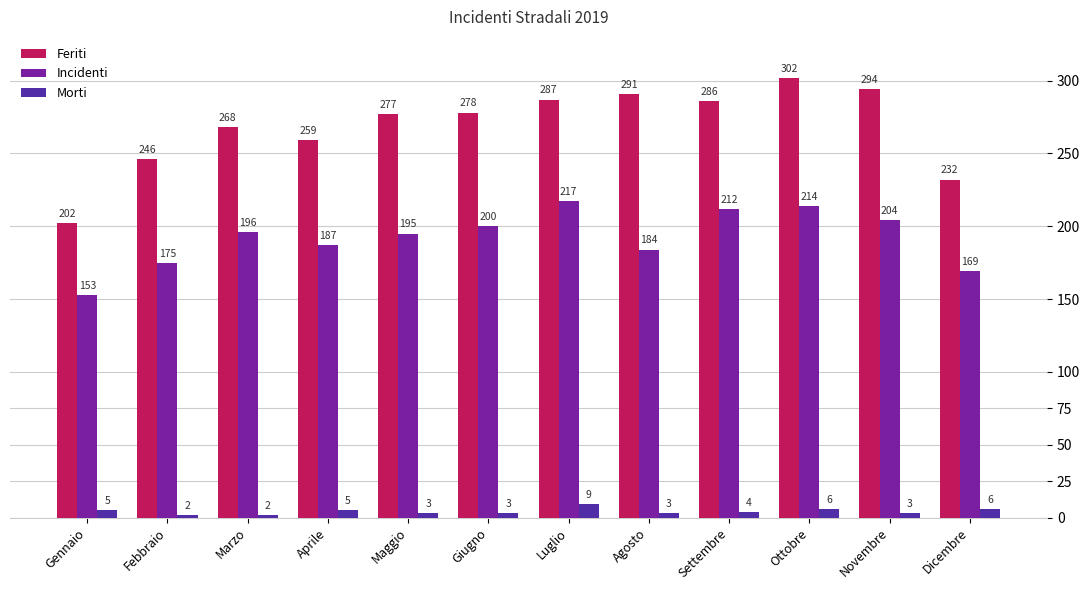

Which category has the highest value in the Feriti series?

Ottobre